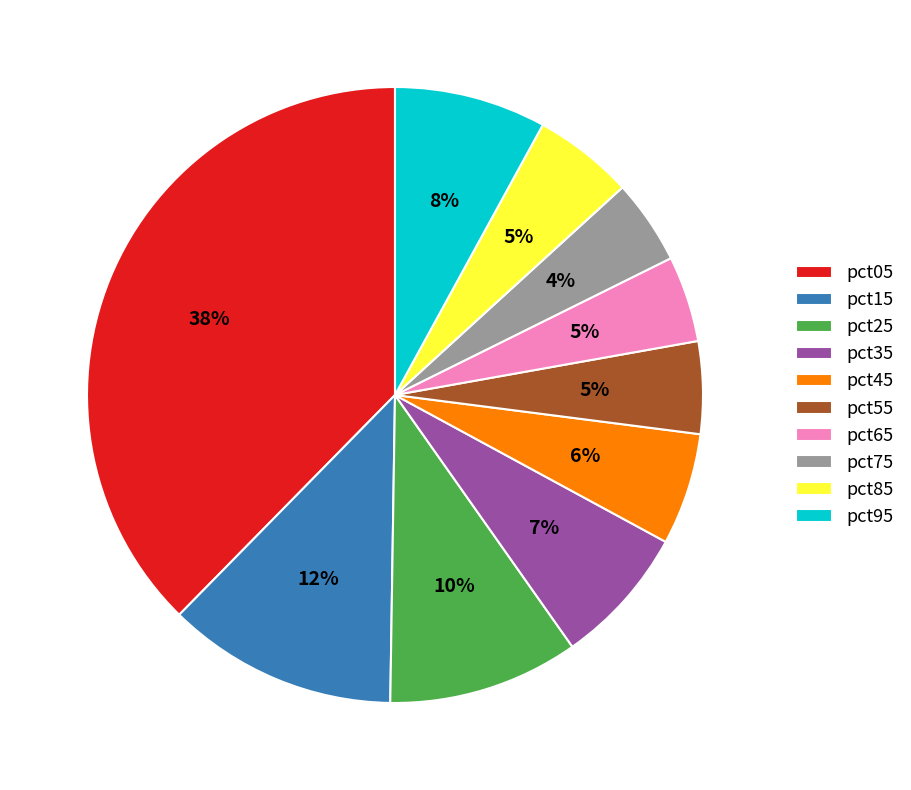

Which category has the biggest portion of the pie?

pct05